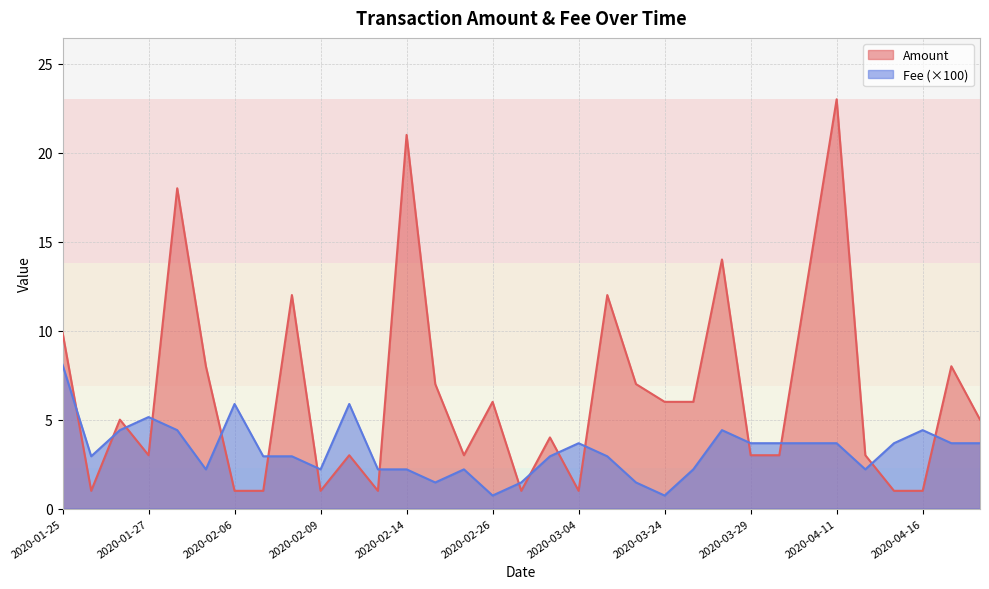

At which label does Amount first exceed 5?

2020-01-25